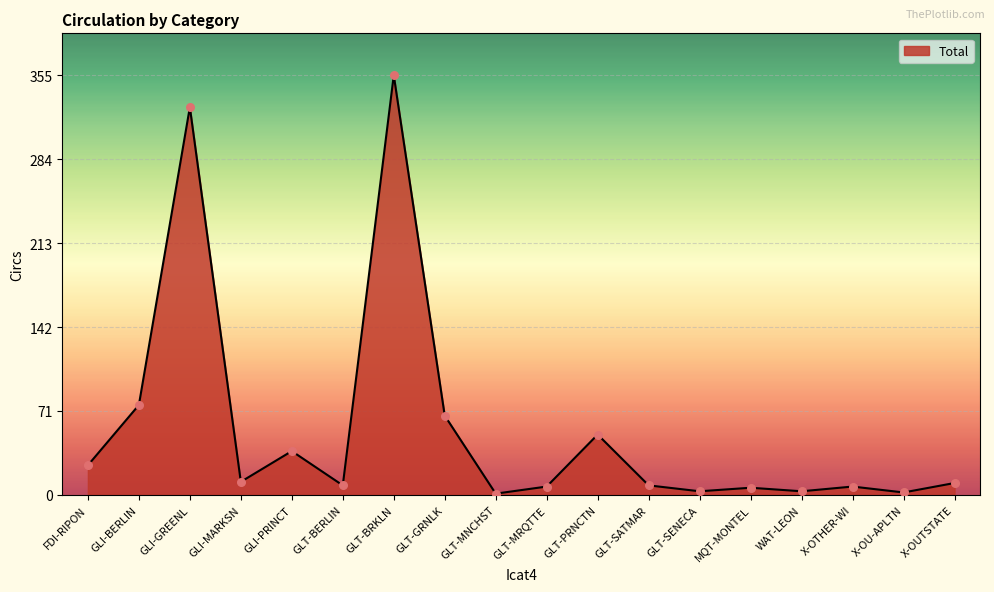

Which has a higher value, X-OTHER-WI or WAT-LEON?

X-OTHER-WI